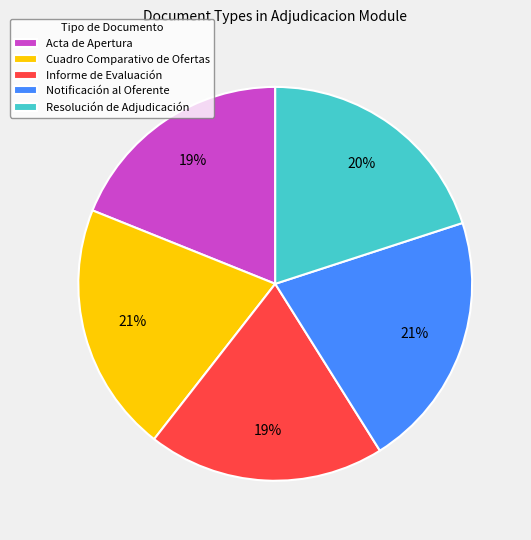

Is it true that Notificación al Oferente is 28% of the pie?

False